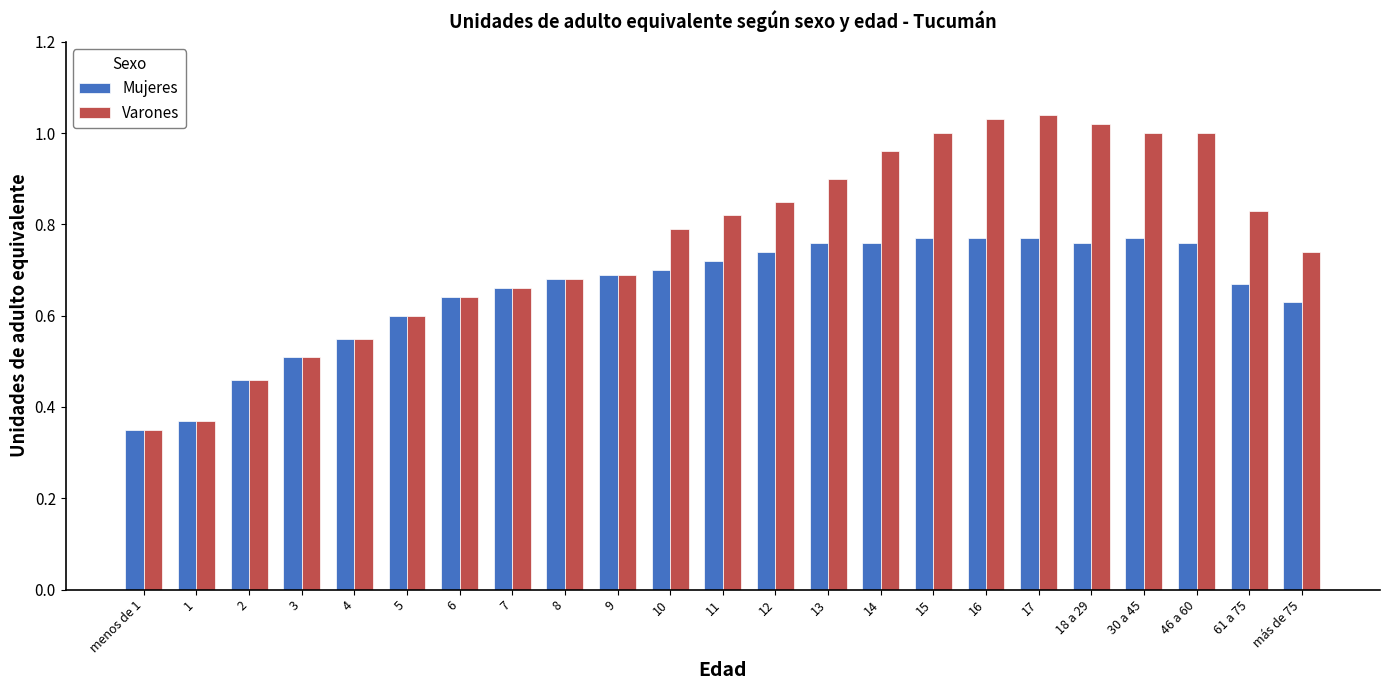

What is the sum of the Varones values at 2 and 17?

1.5